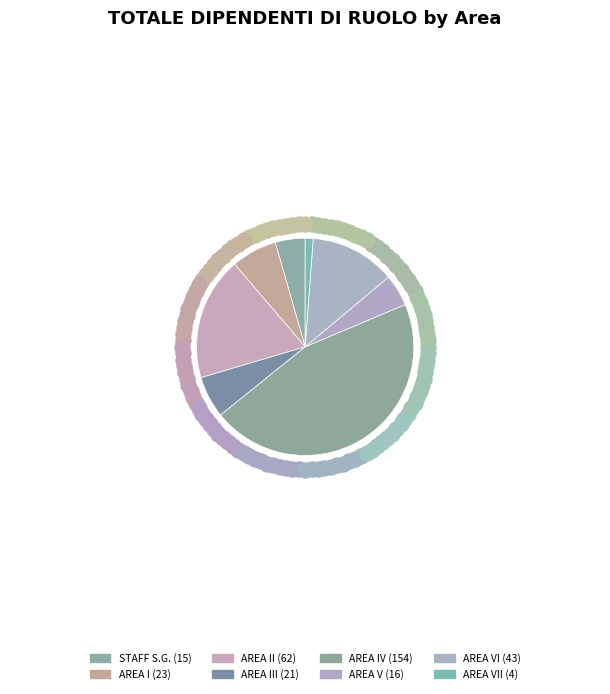

Is it true that AREA I is 20% of the pie?

False